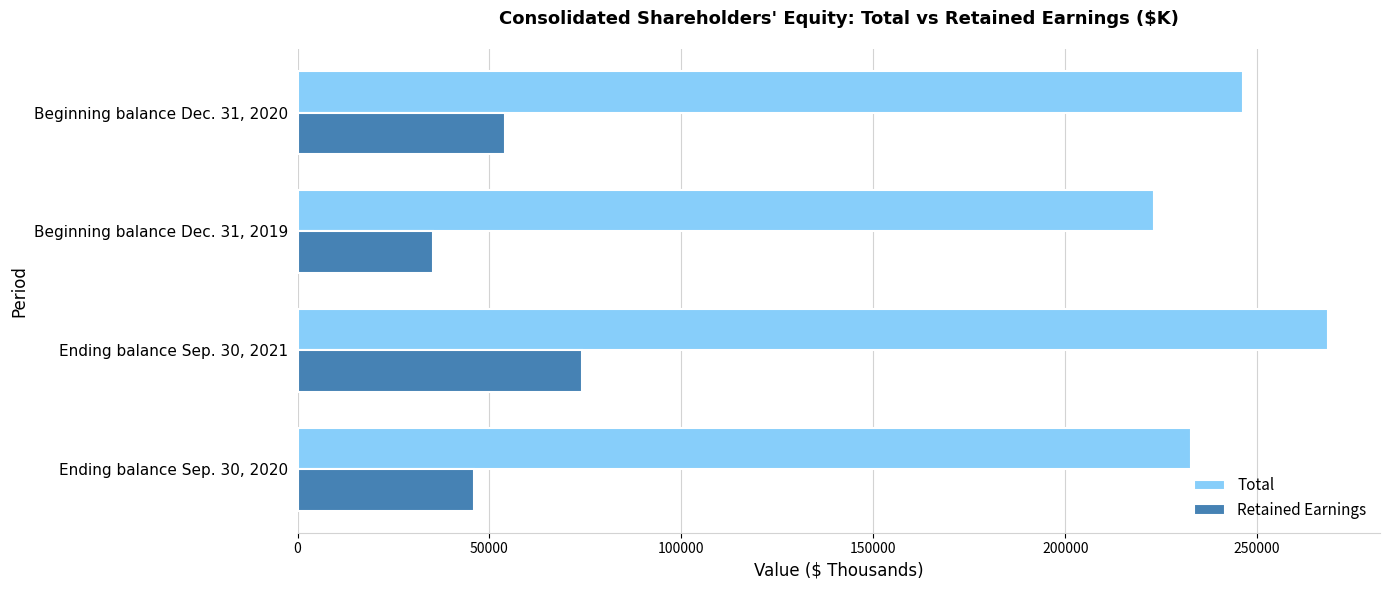

The value of Total at Ending balance Sep. 30, 2020 is 232847. True or false?

True